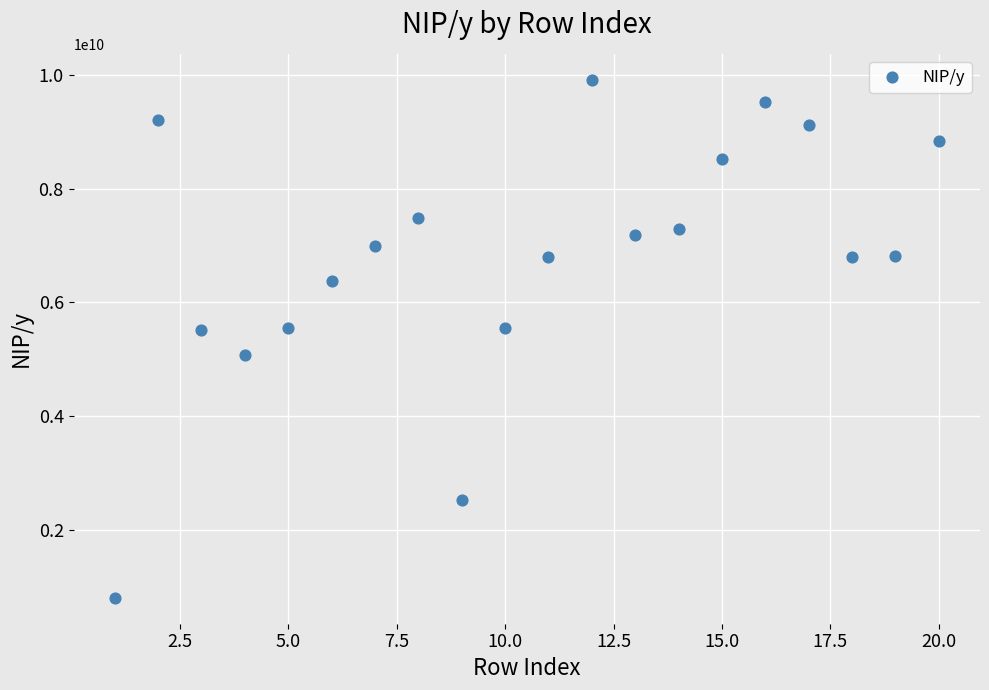

What is the range of Y values (max minus min)?

9097007825